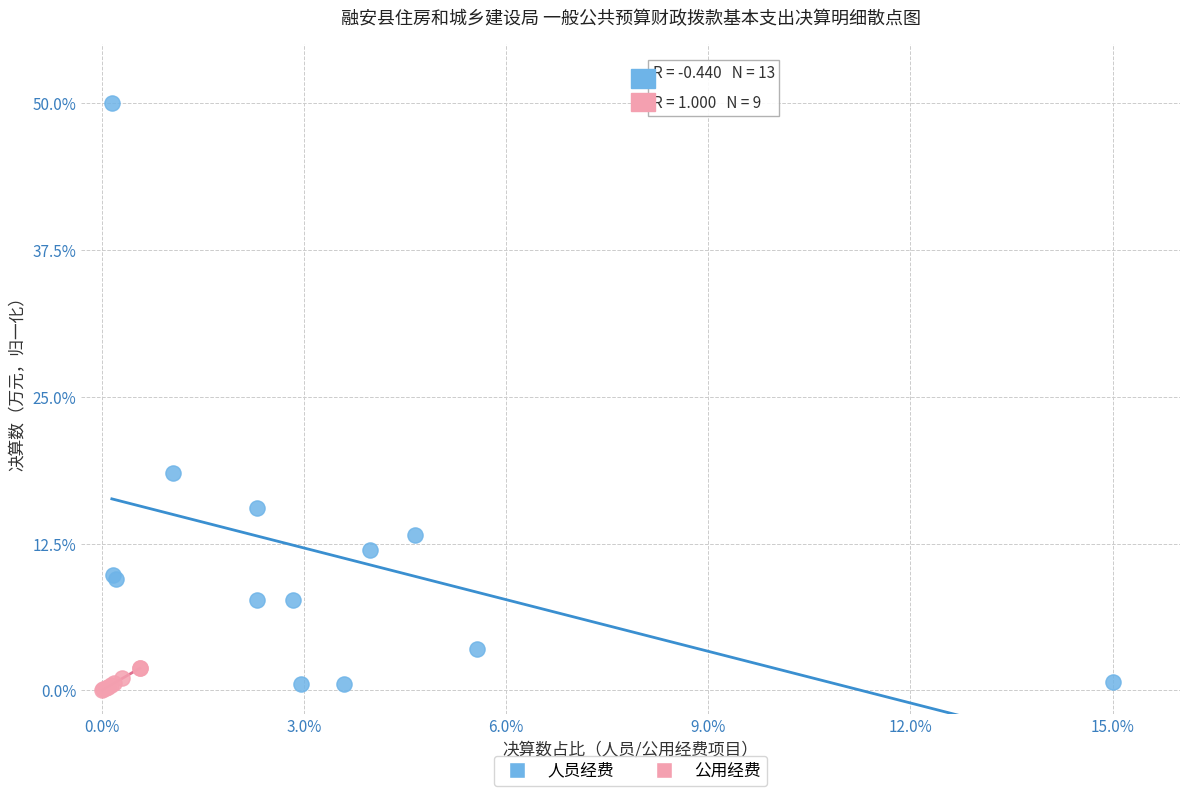

Which series reaches the maximum Y coordinate?

人员经费